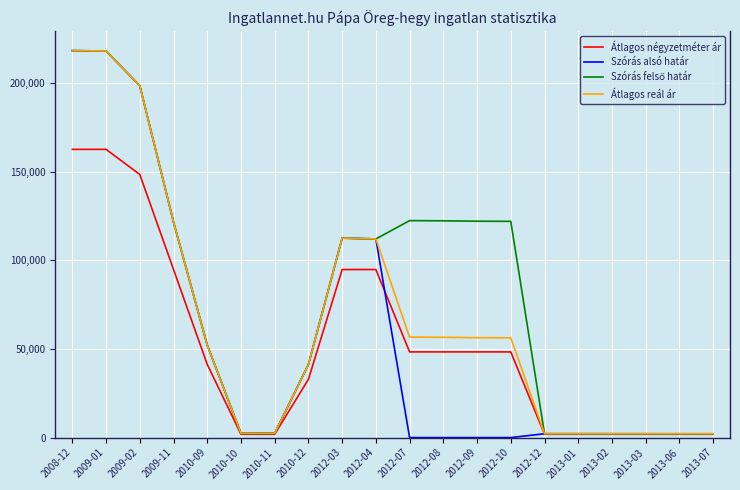

Which series has the widest spread of values?

Szórás alsó határ